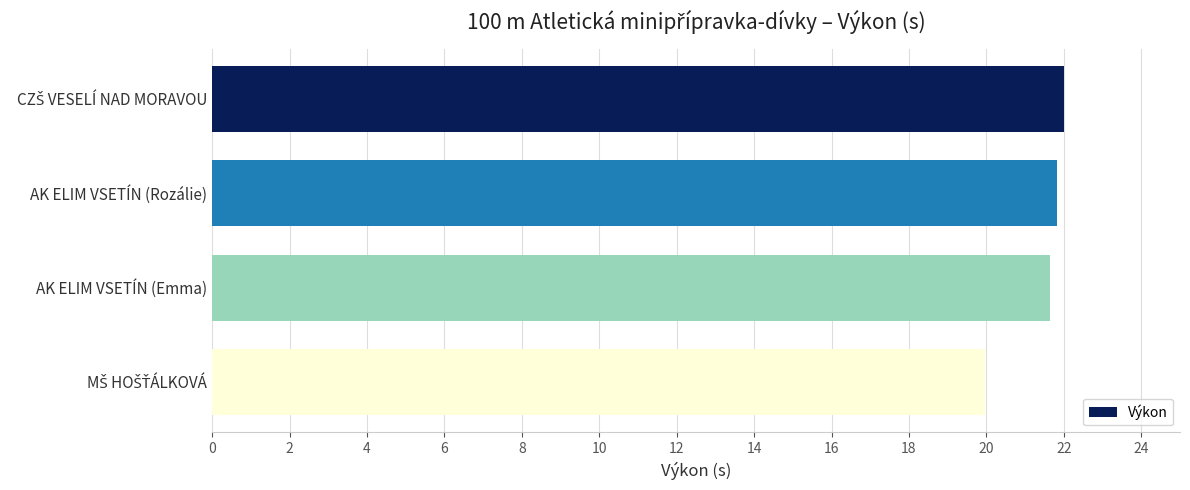

Are the bars horizontal?

Yes